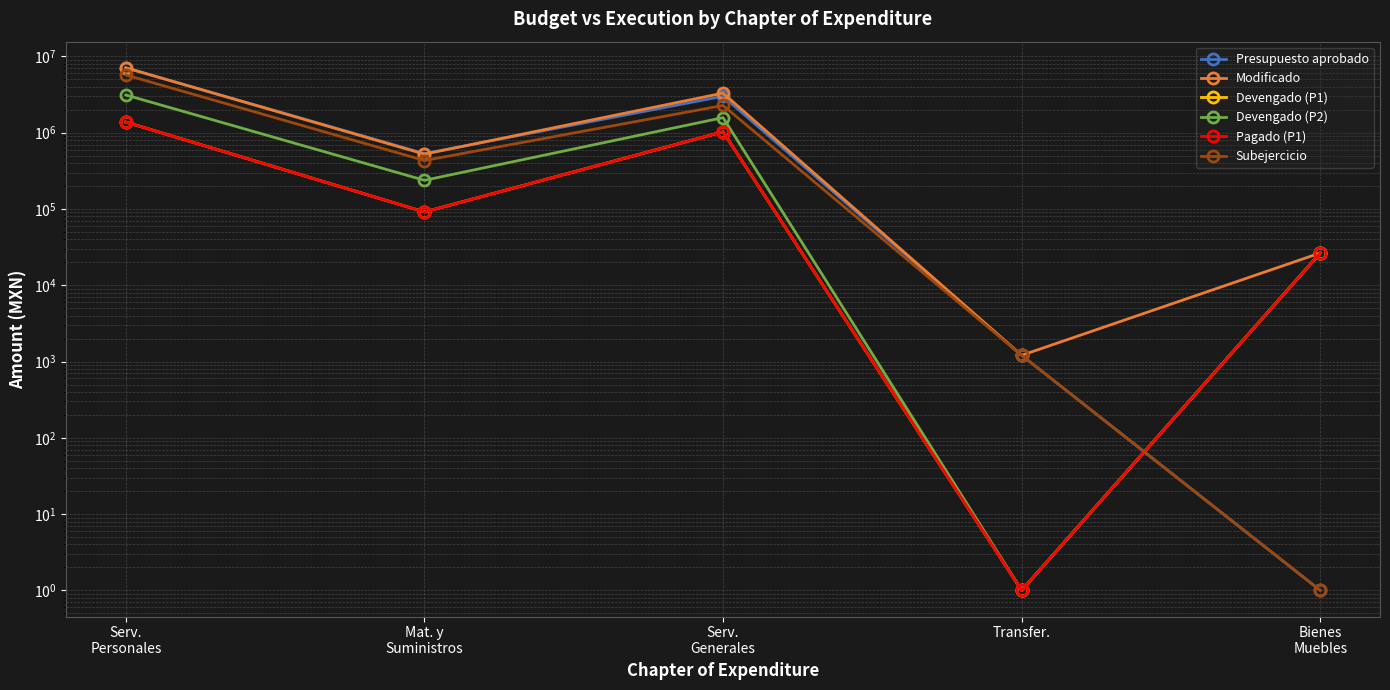

At which label is Pagado (P1) closest to 688625?

Serv.
Generales